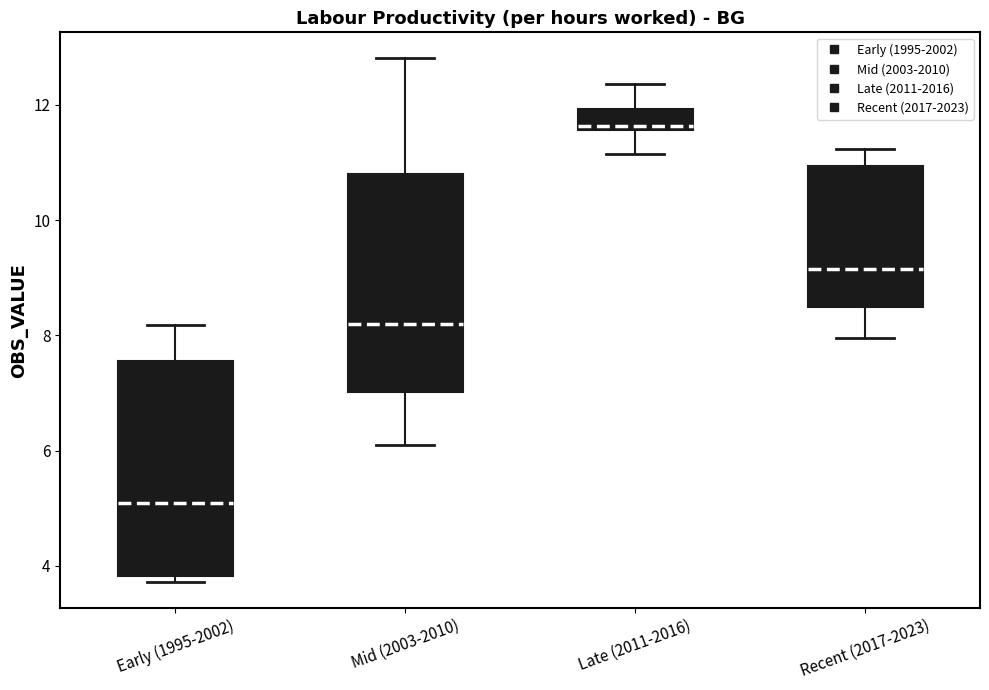

Which box has the highest median line?

Late (2011-2016)